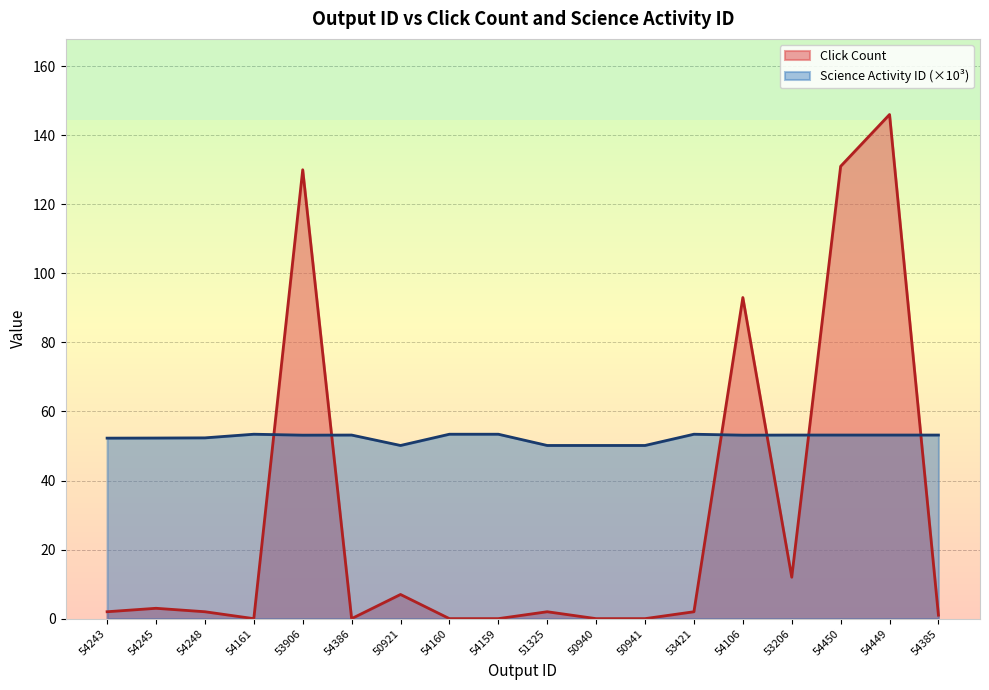

What position from the right is 54385?

1